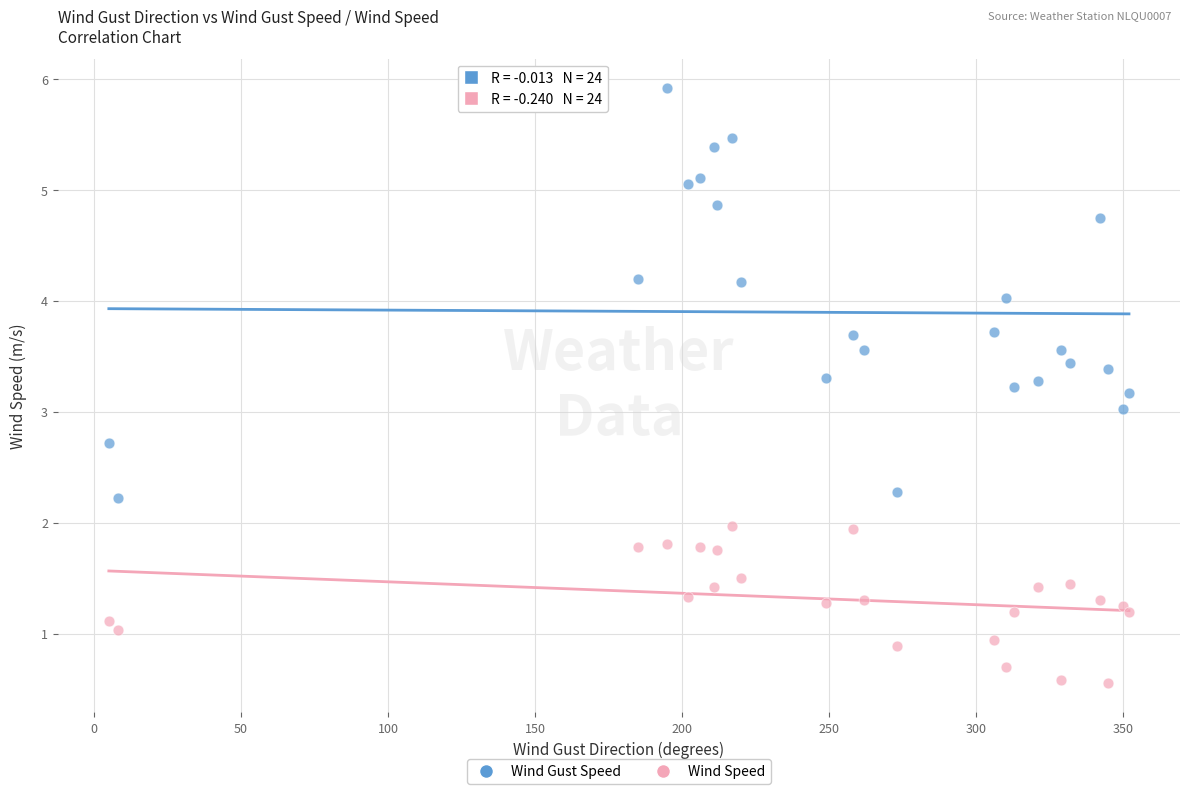

Which series contains the highest Y value?

Wind Gust Speed